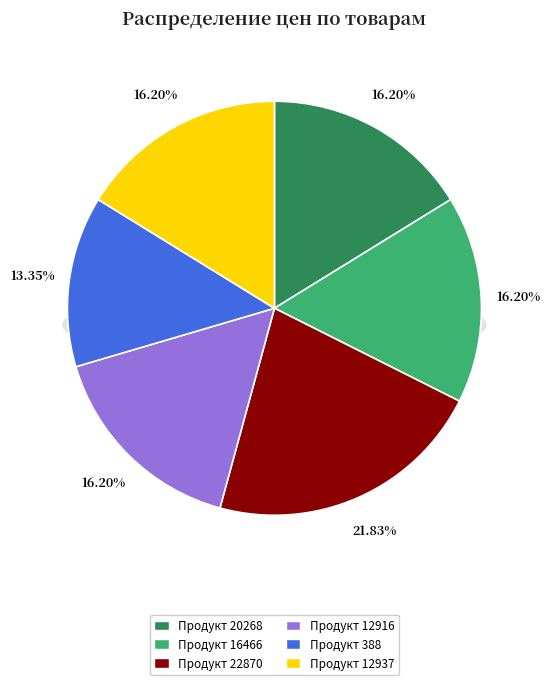

To the nearest percent, what is the difference between the 16466 and 22870 slice percentages?

6%